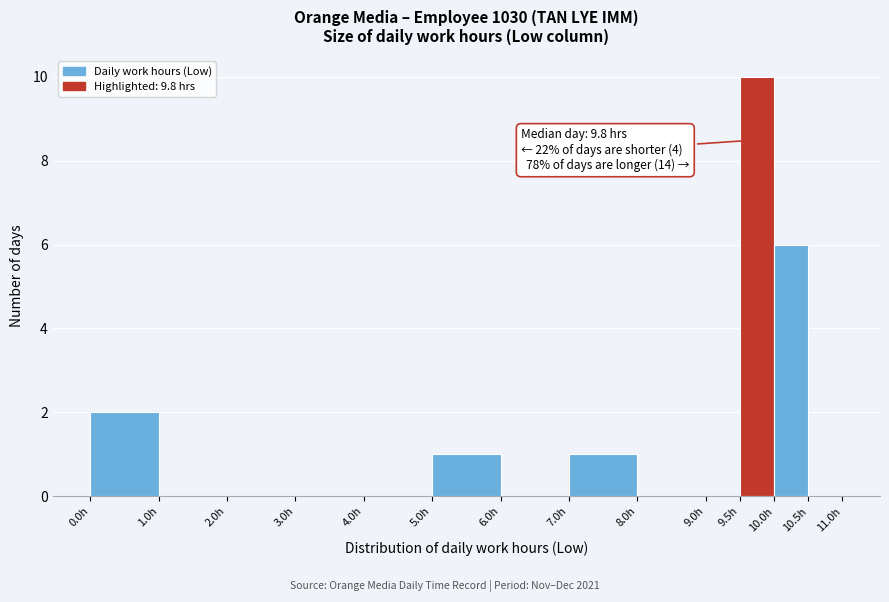

Over which range of the x-axis is the bar tallest?

9.5 to 10.0